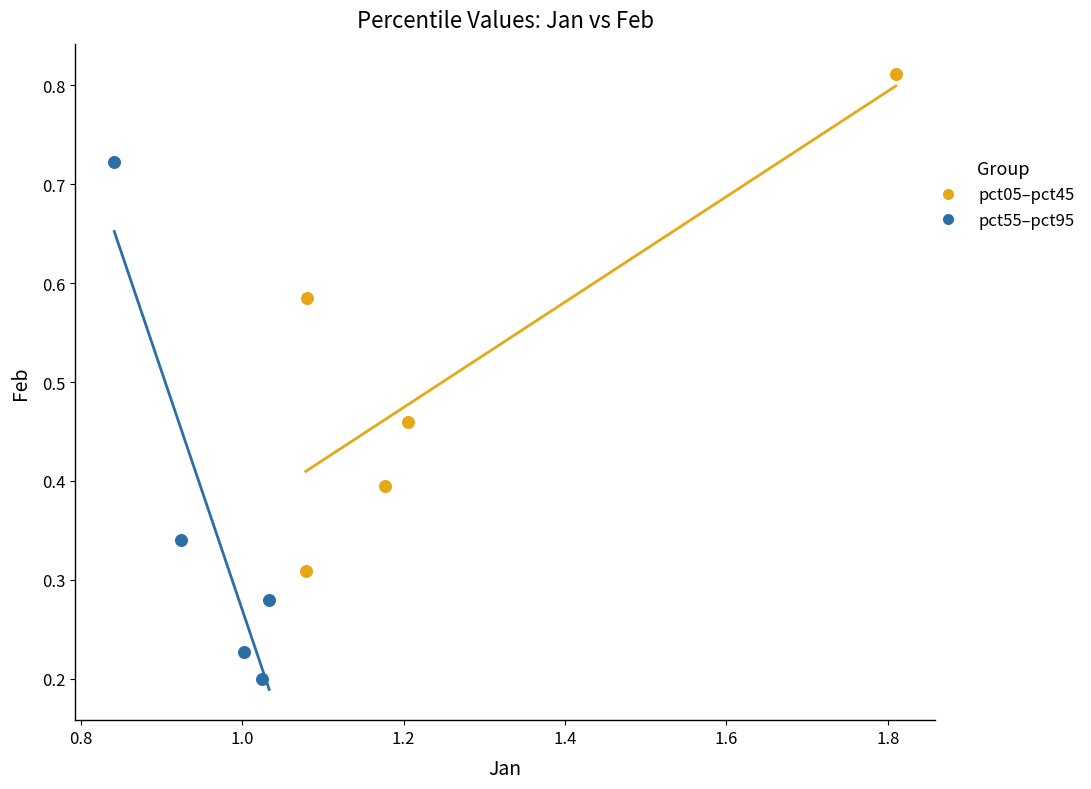

Which series contains the lowest Y value?

pct55–pct95